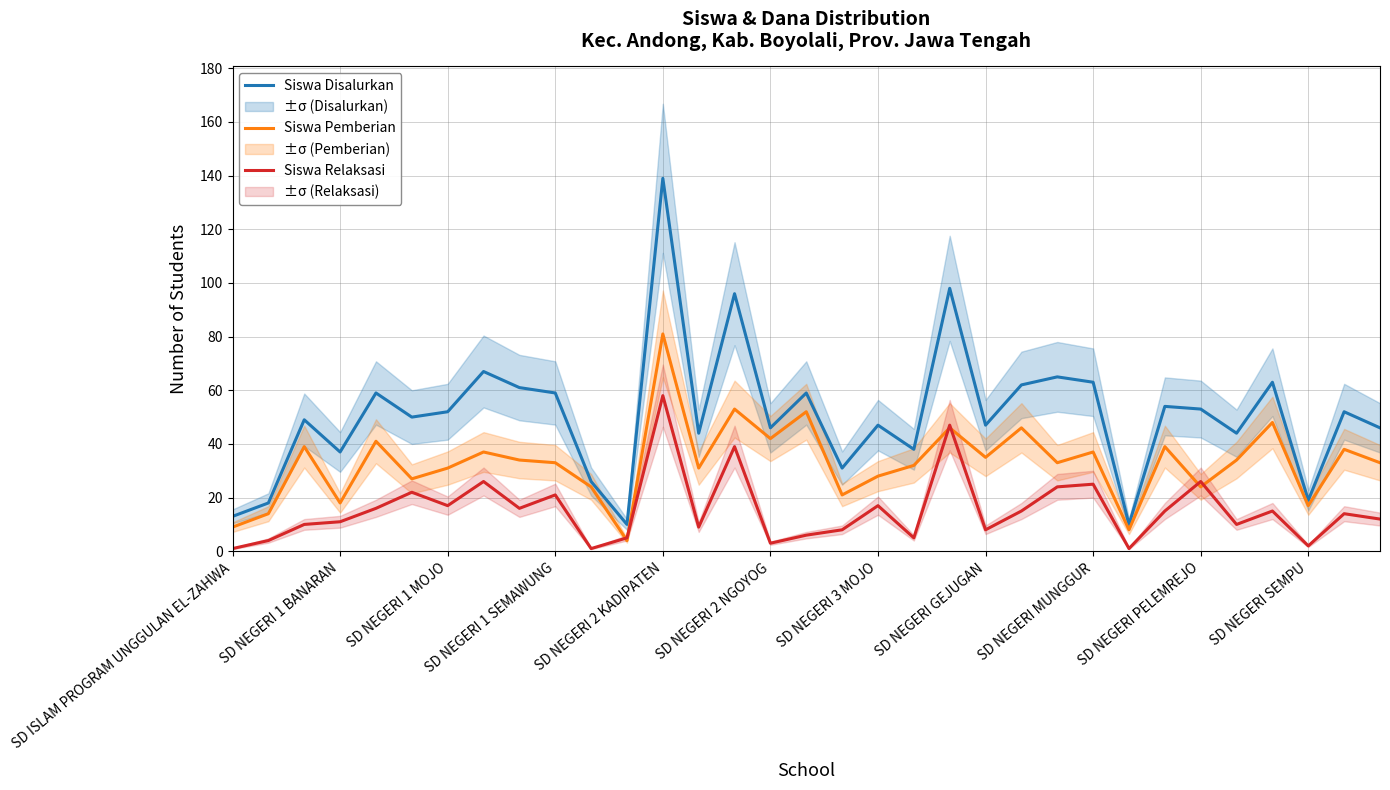

True or false: Siswa Relaksasi and Siswa Disalurkan intersect in this chart.

False